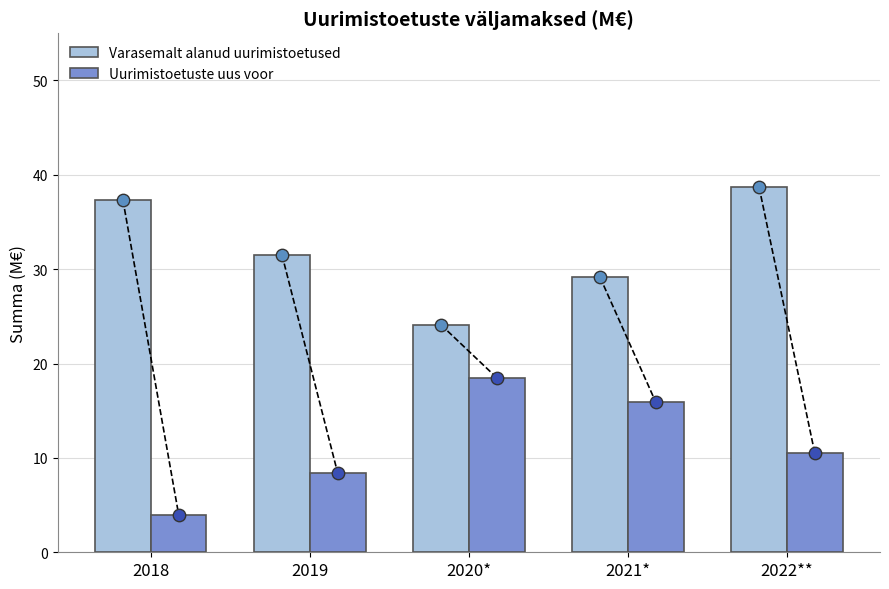

What are all the series names shown in the legend?

Varasemalt alanud uurimistoetused, Uurimistoetuste uus voor